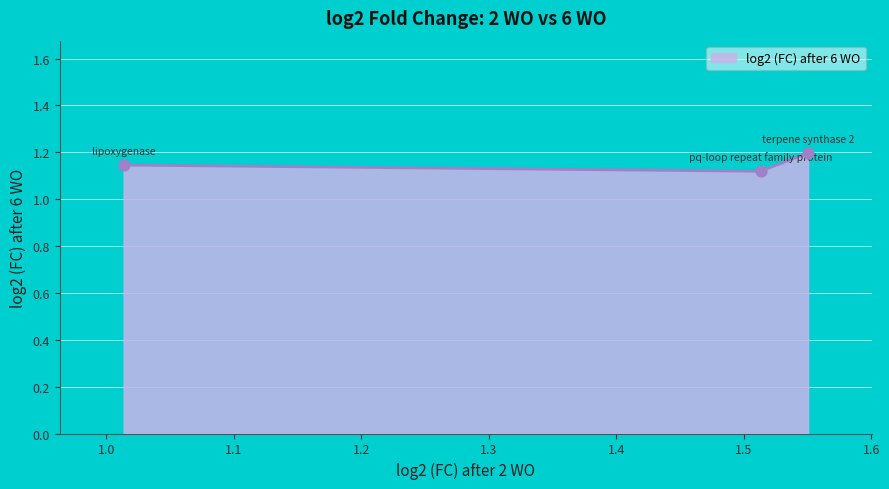

What is the maximum value shown in the chart?

1.2